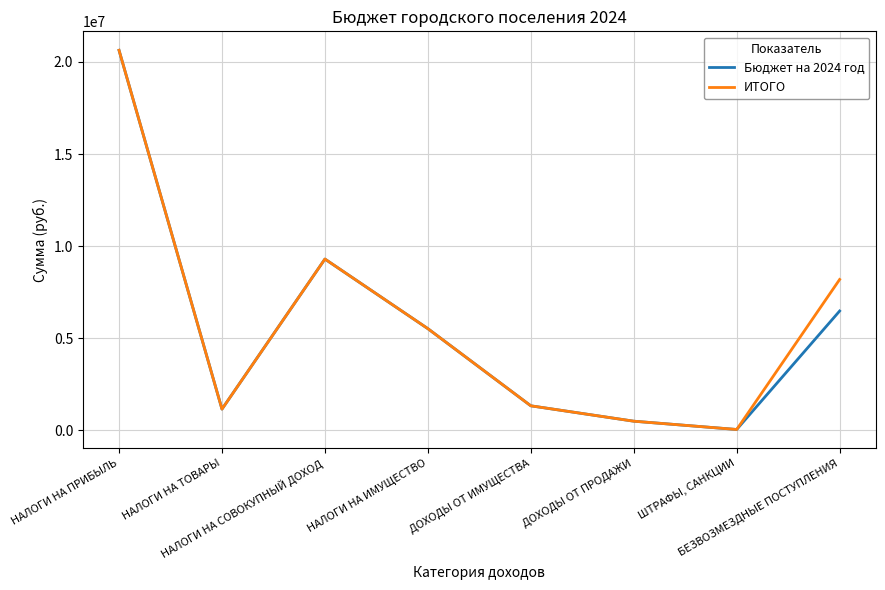

What is the difference between the Бюджет на 2024 год values at БЕЗВОЗМЕЗДНЫЕ ПОСТУПЛЕНИЯ and НАЛОГИ НА ТОВАРЫ?

5325155.5